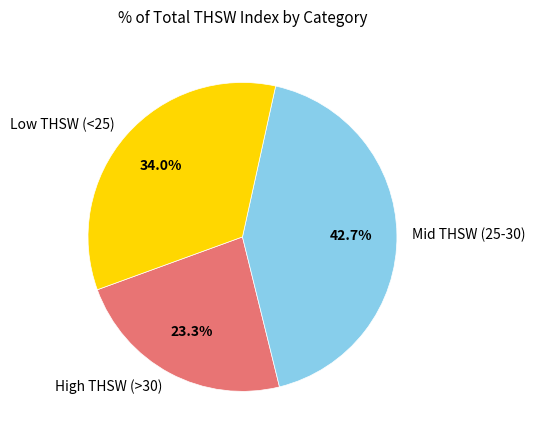

Which category has the smallest portion of the pie?

High THSW (>30)